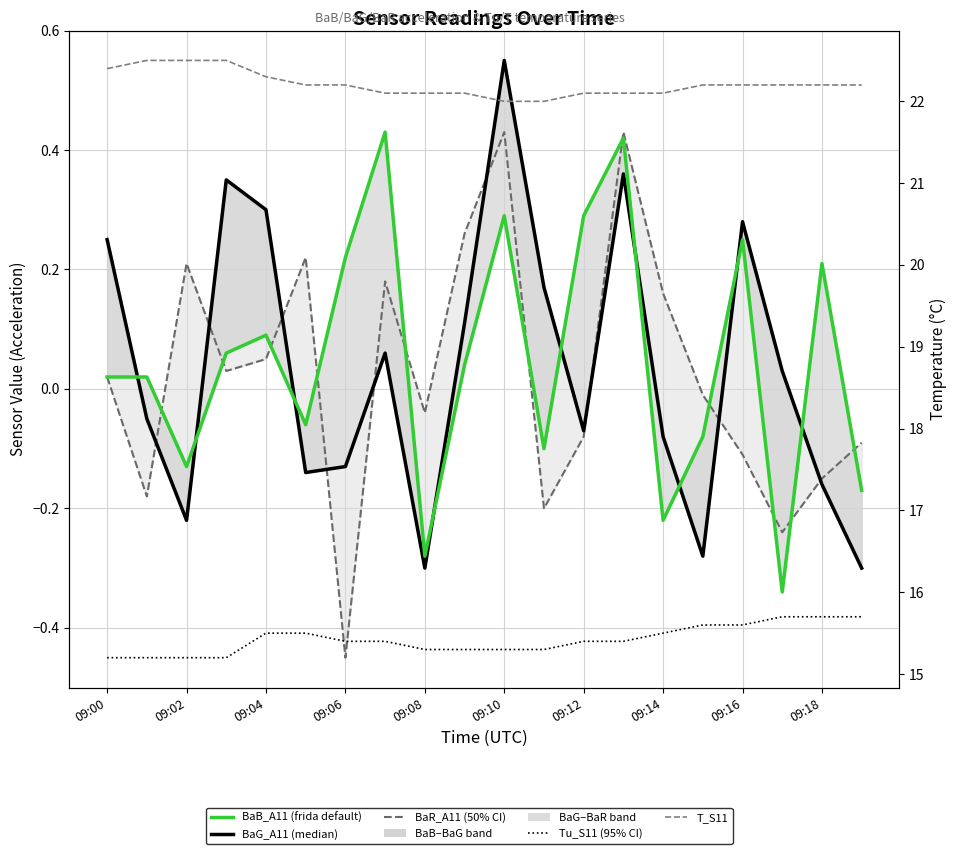

Which category has the highest value in the BaG_A11 series?

09:10